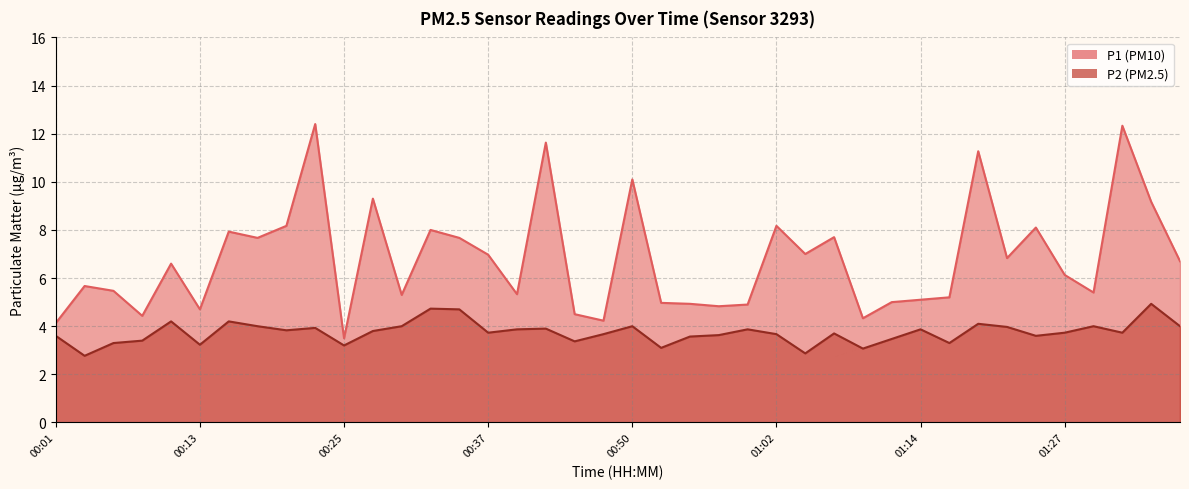

True or false: P1 and P2 intersect in this chart.

False